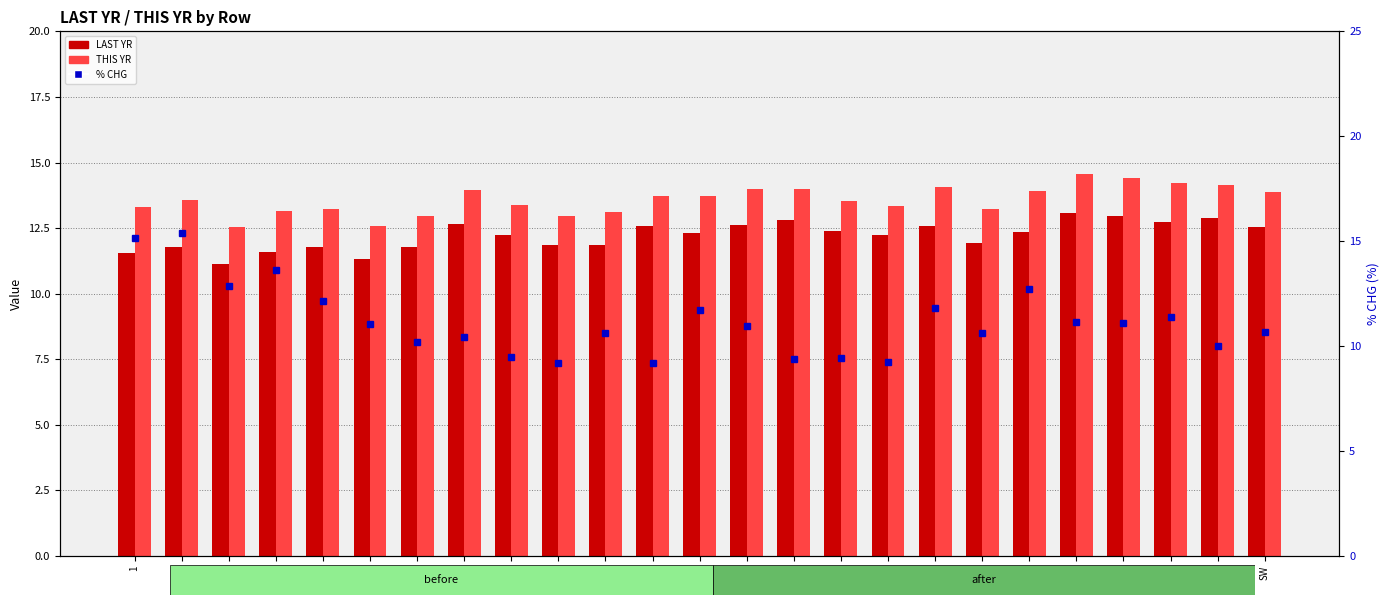

What is the smallest value displayed?

9.2